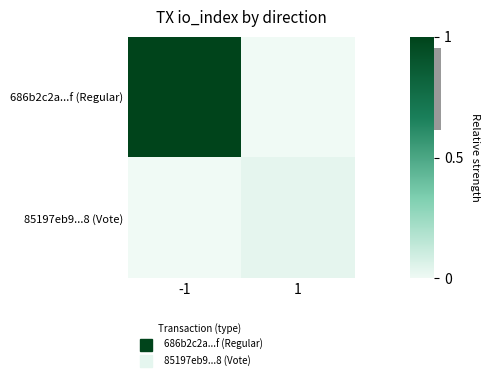

How many distinct data groups are displayed?

2